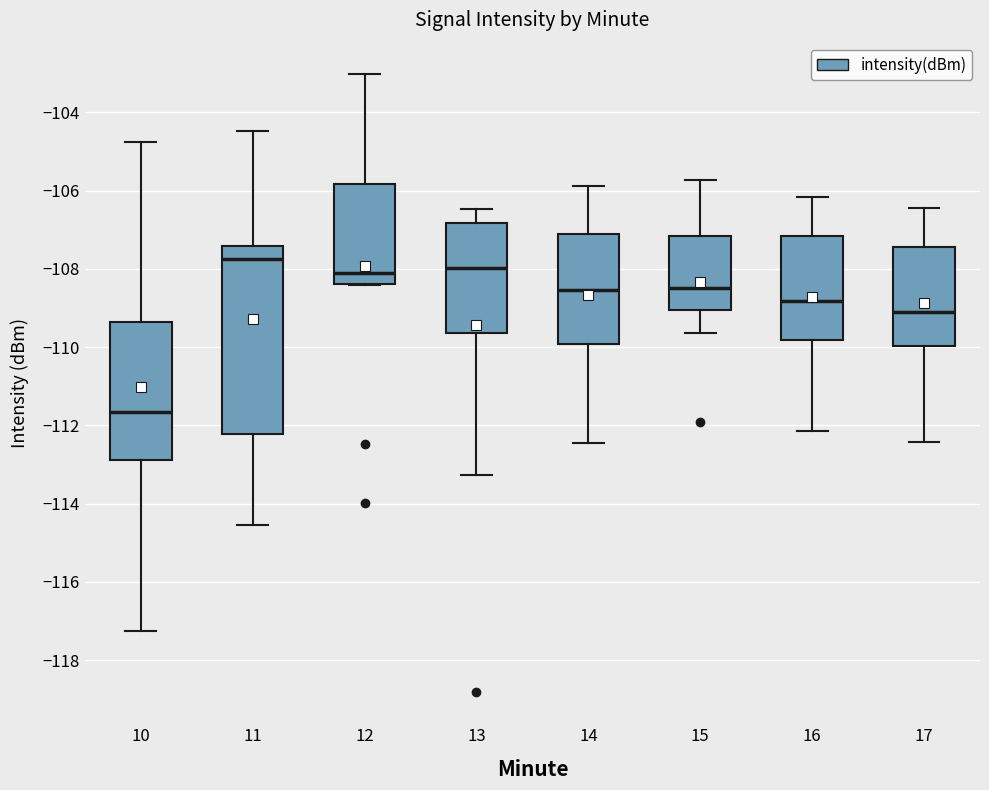

Reading left to right, read every box against the y-axis: the position of its median line, the range the box covers, and the ends of its whiskers. The values are not printed on the chart, so give them approximately, as read against the axis.

10: median -111.6, box -112.8 to -109.4, whiskers -117.2 to -104.8
11: median -107.8, box -112.2 to -107.4, whiskers -114.6 to -104.4
12: median -108.2, box -108.4 to -105.8, whiskers -108.4 to -103.0
13: median -108.0, box -109.6 to -106.8, whiskers -113.2 to -106.4
14: median -108.6, box -110.0 to -107.2, whiskers -112.4 to -105.8
15: median -108.4, box -109.0 to -107.2, whiskers -109.6 to -105.8
16: median -108.8, box -109.8 to -107.2, whiskers -112.2 to -106.2
17: median -109.0, box -110.0 to -107.4, whiskers -112.4 to -106.4